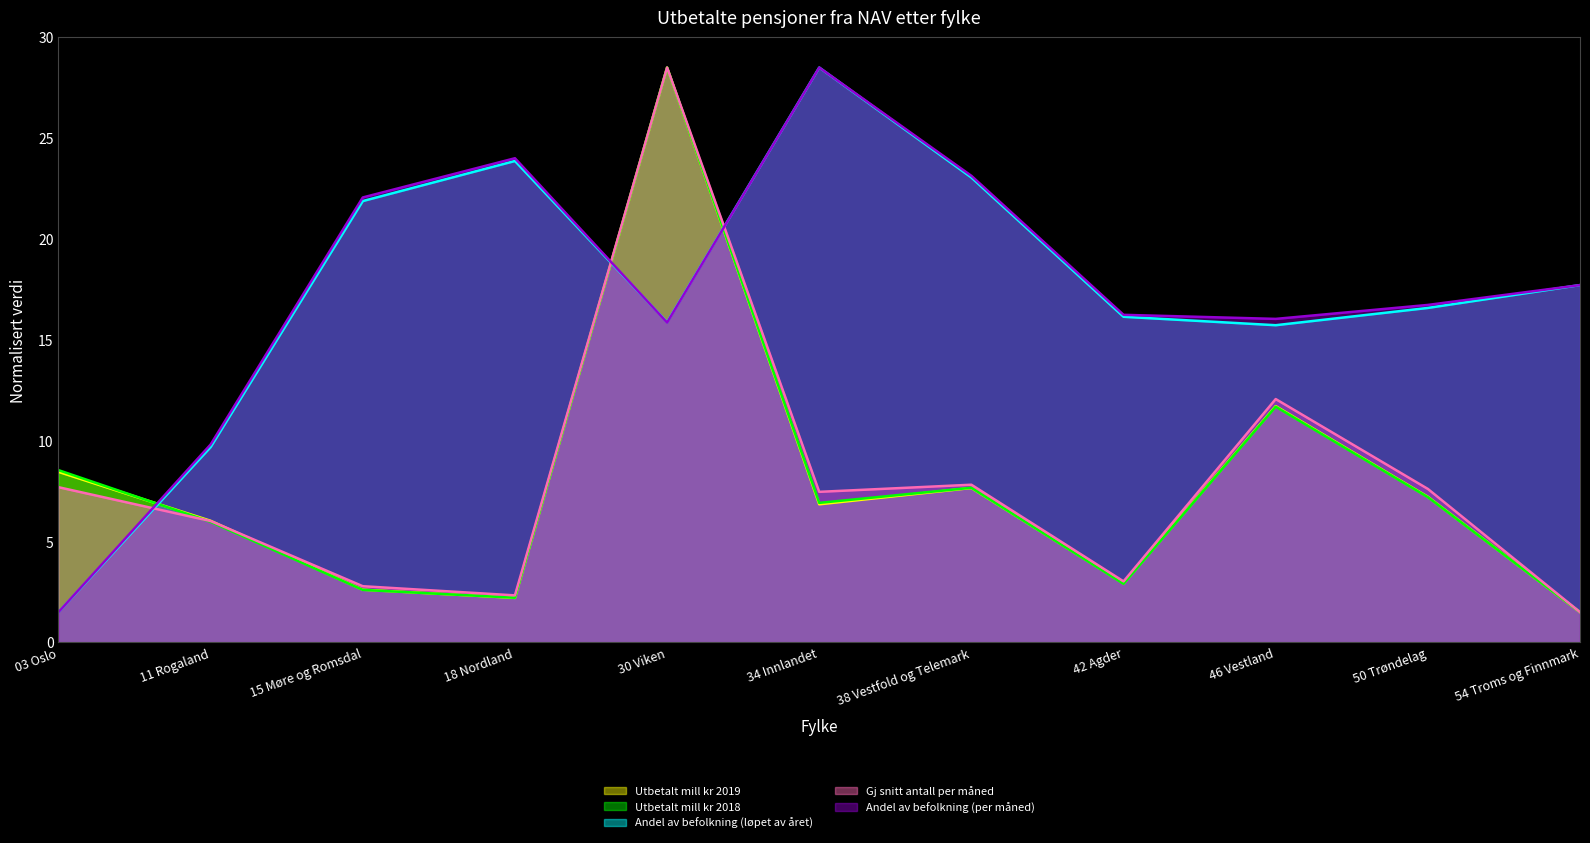

What position from the right is 42 Agder?

4